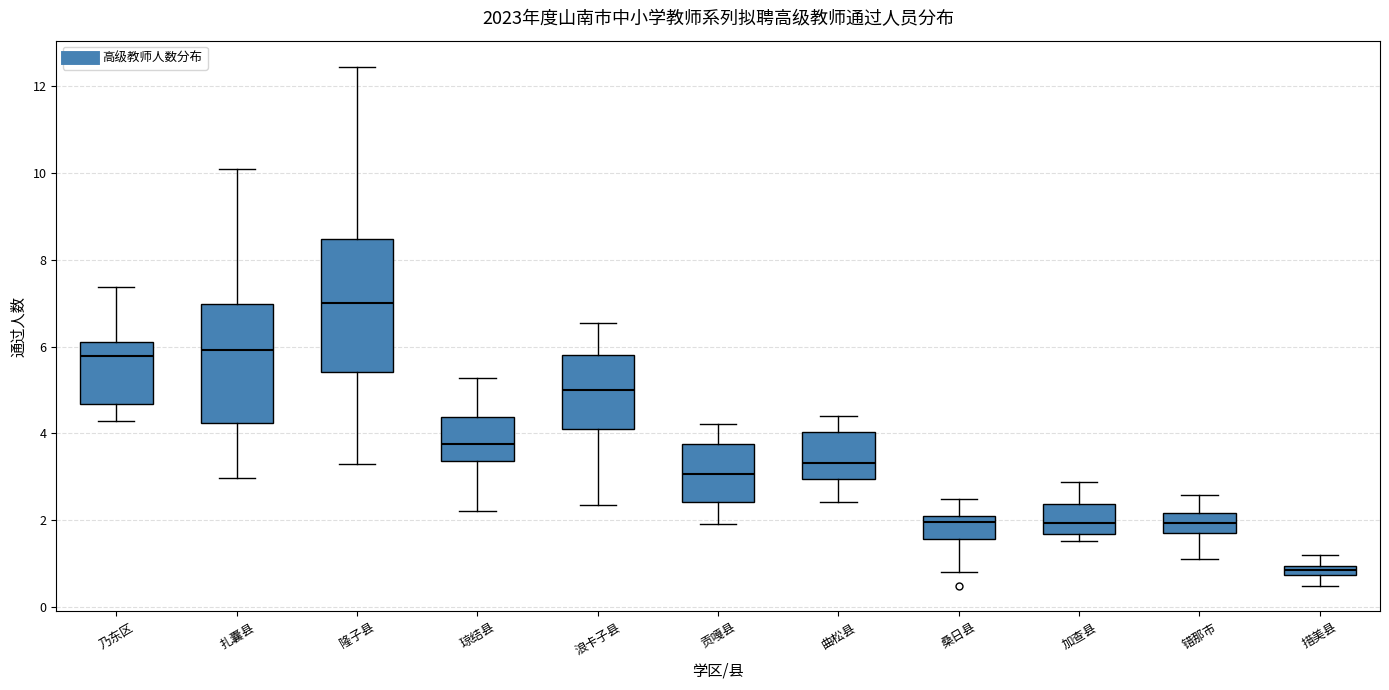

Where is the upper edge of the box for 措美县 on the y-axis? The values are not printed on the chart, so give them approximately, as read against the axis.

1.0